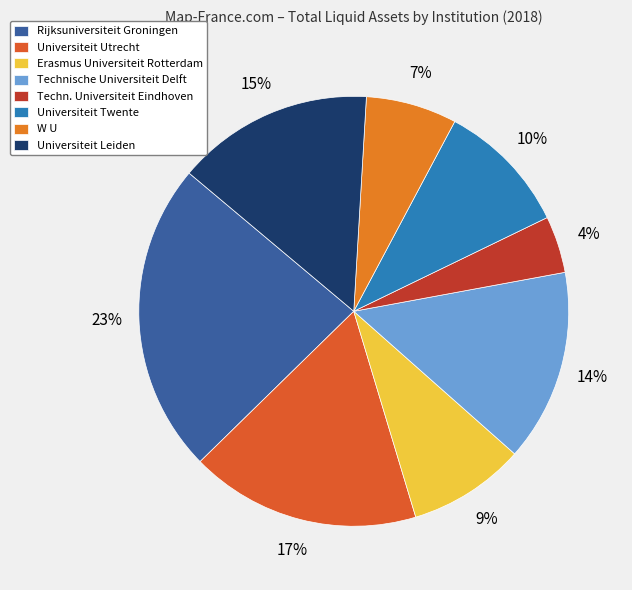

What is the ratio of the value at Universiteit Leiden to the value at Universiteit Twente?

1.5